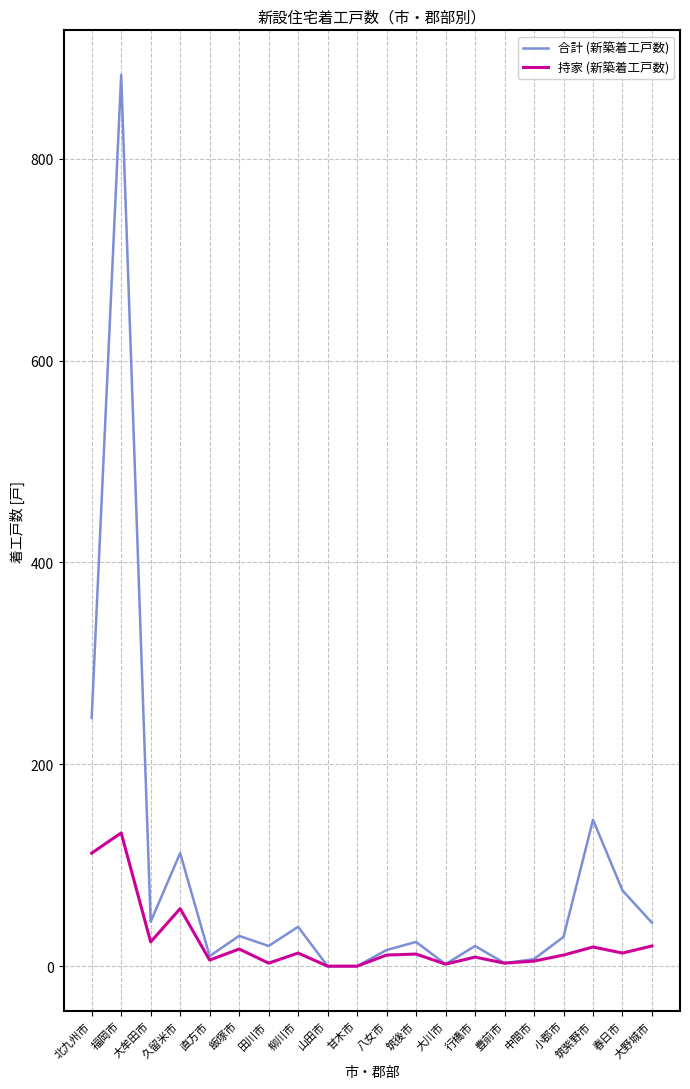

Which series has the largest total across all categories?

合計 (新築着工戸数)